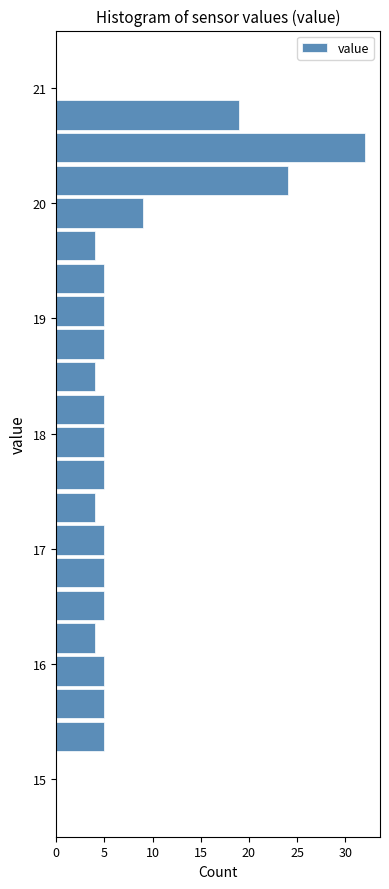

Read against the y-axis, roughly where is the centre of the longest bar?

20.5